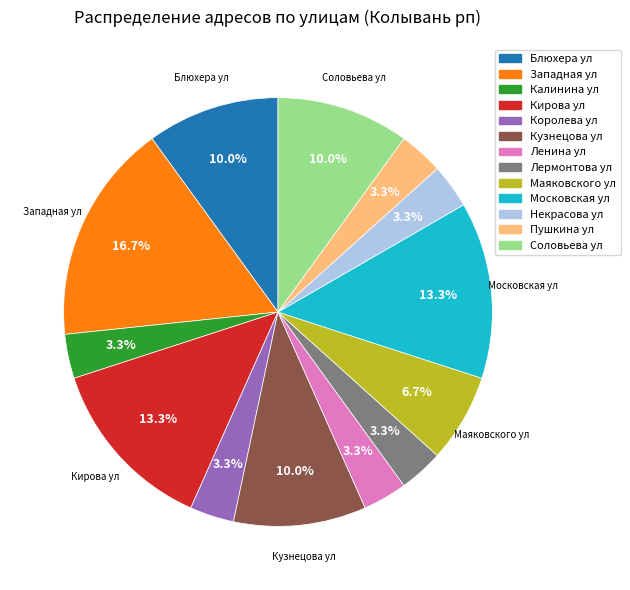

What is the ratio of the value at Кузнецова ул to the value at Некрасова ул?

3.0